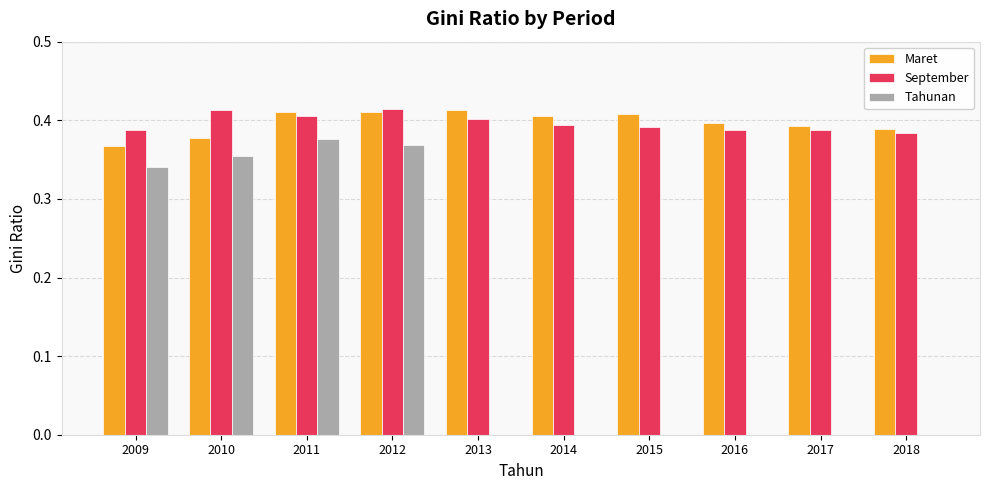

Which series changed the most between 2012 and 2018?

Tahunan